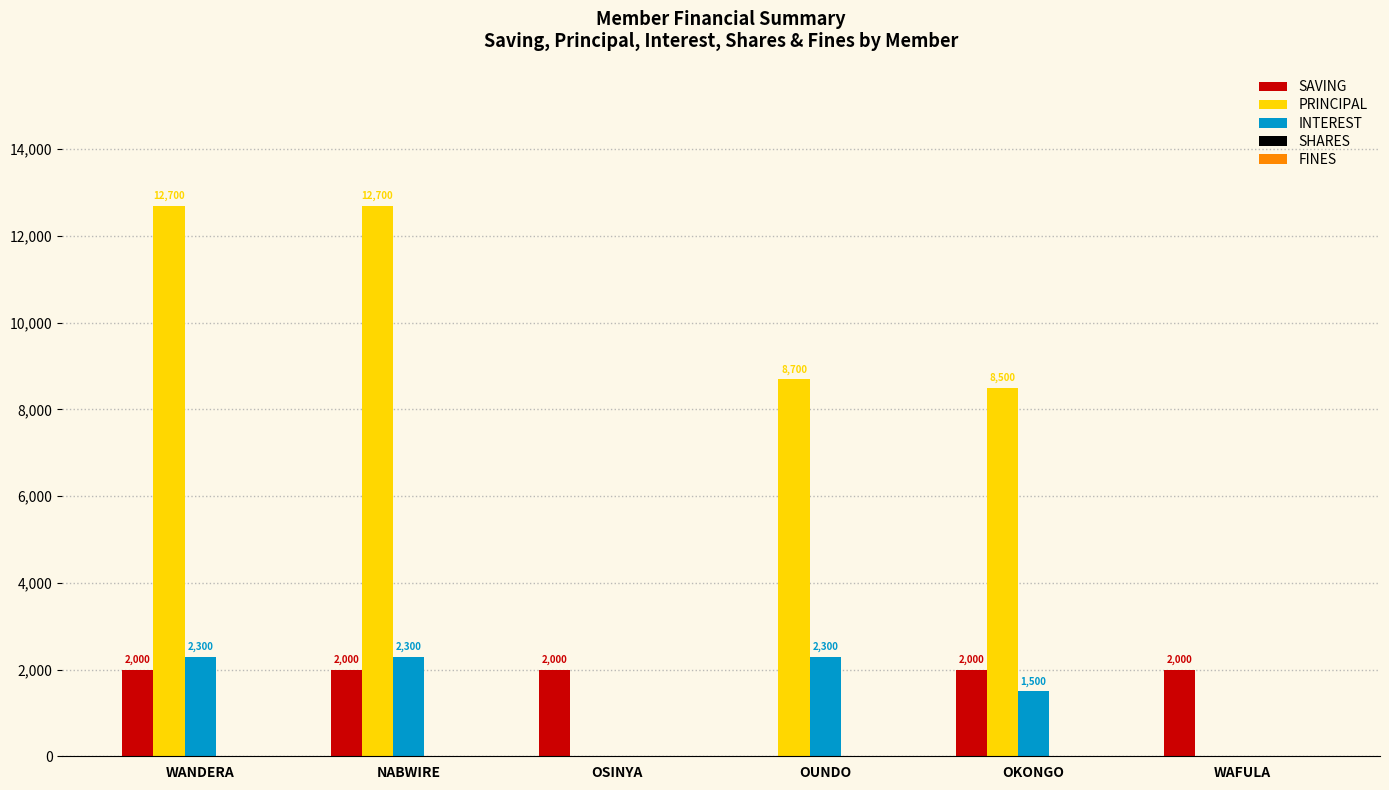

Is the value of INTEREST at NABWIRE greater than the value of PRINCIPAL at OSINYA?

Yes